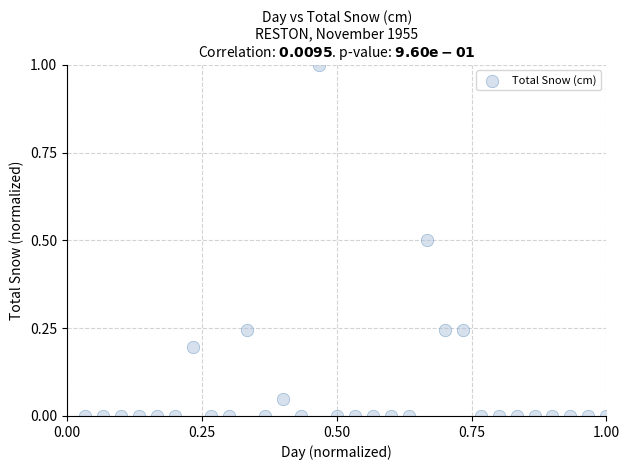

What is the range of X values (max minus min)?

1.0